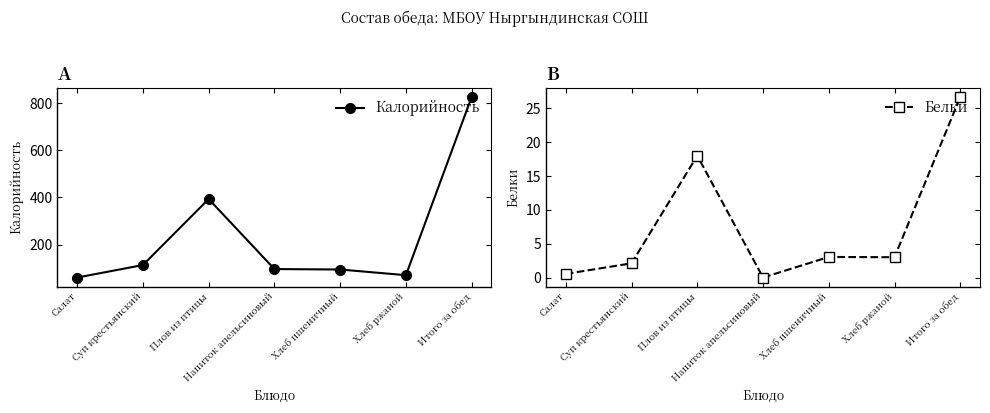

True or false: Белки and Калорийность cross at least once.

False